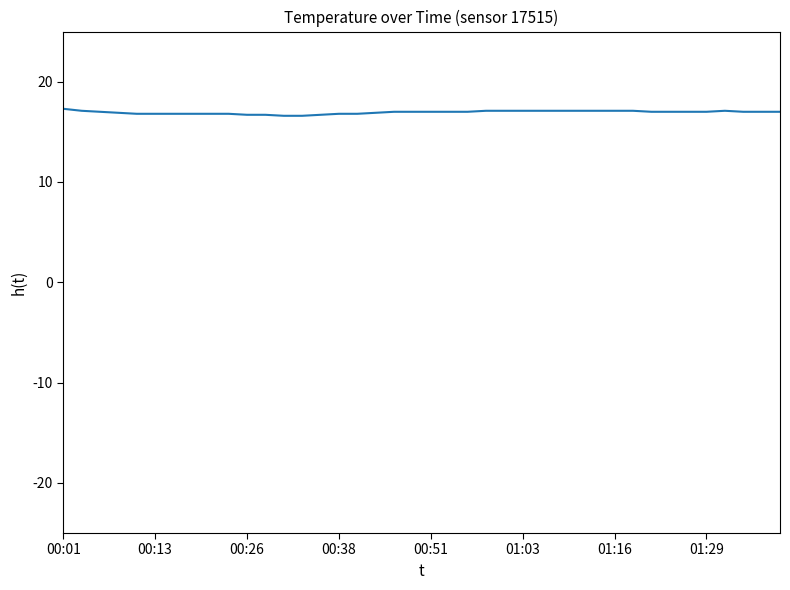

How many distinct data groups are displayed?

1